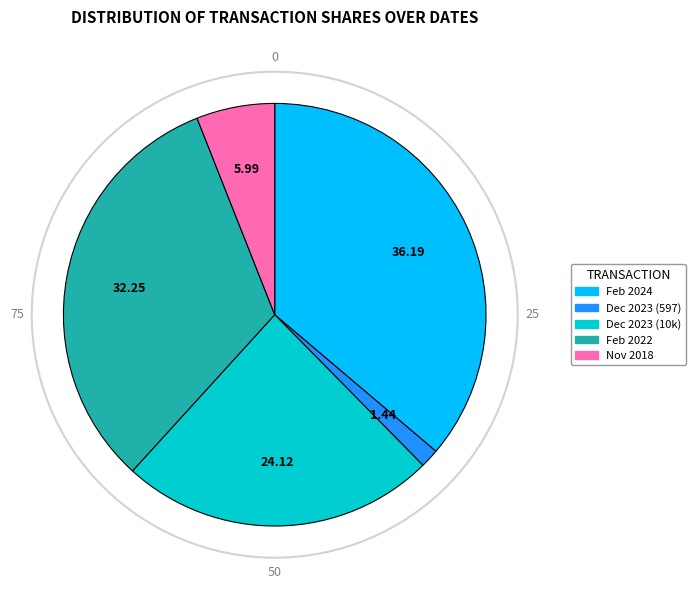

Is there any slice that represents more than half of the pie?

No